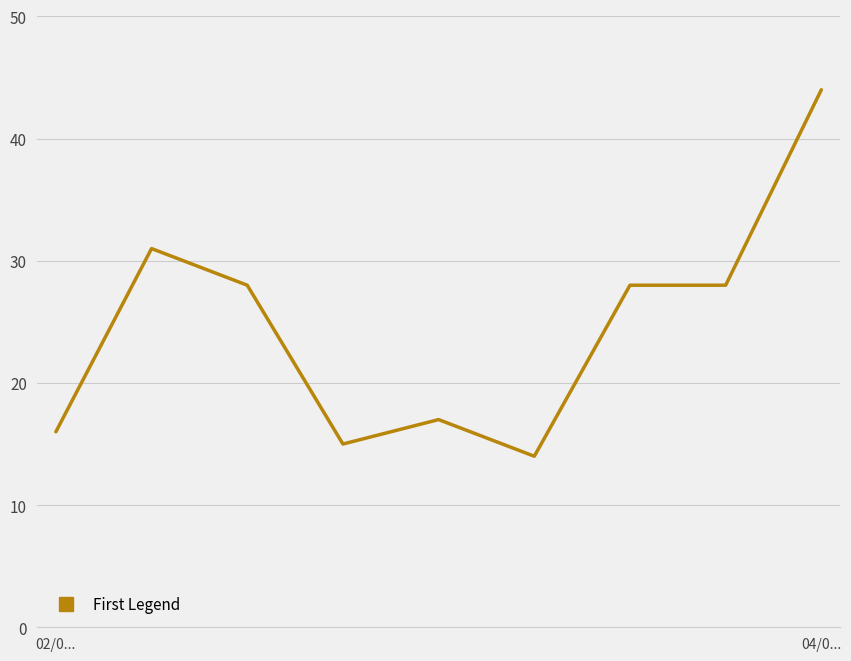

What is the difference between the maximum and minimum values?

30